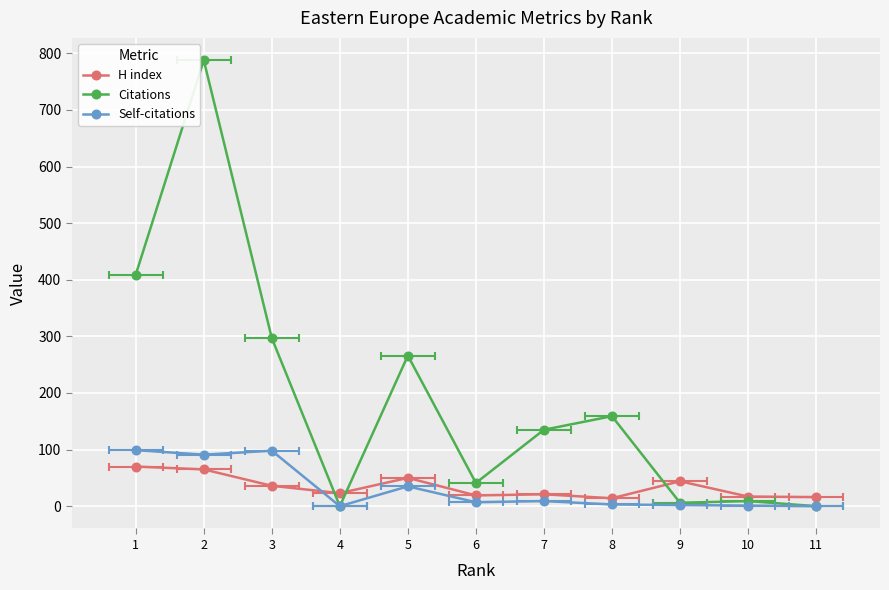

The value of Self-citations at 7 is 9. True or false?

True